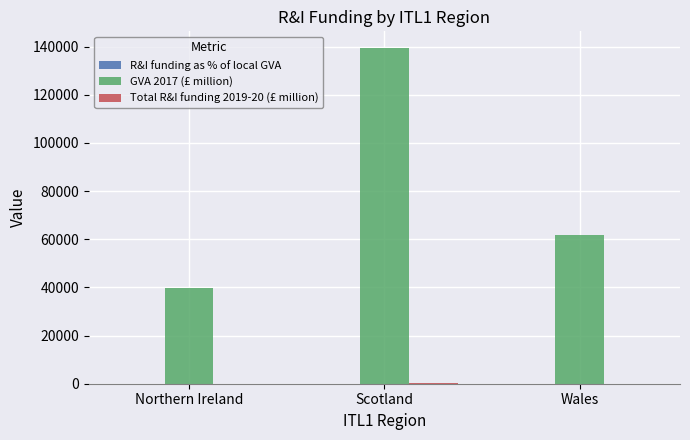

What is the greatest value displayed?

139338.0